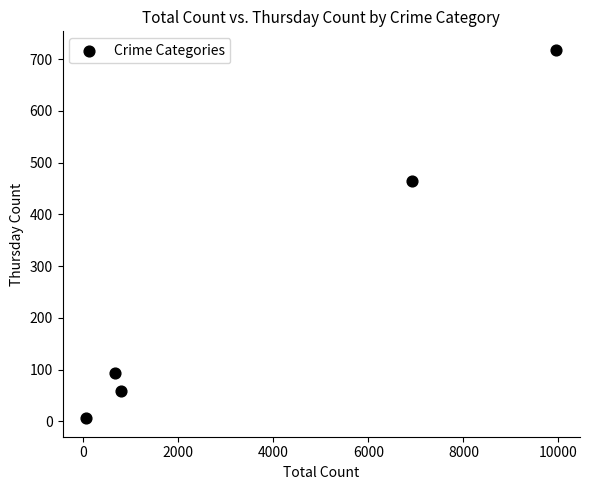

What is the range of X values (max minus min)?

9900